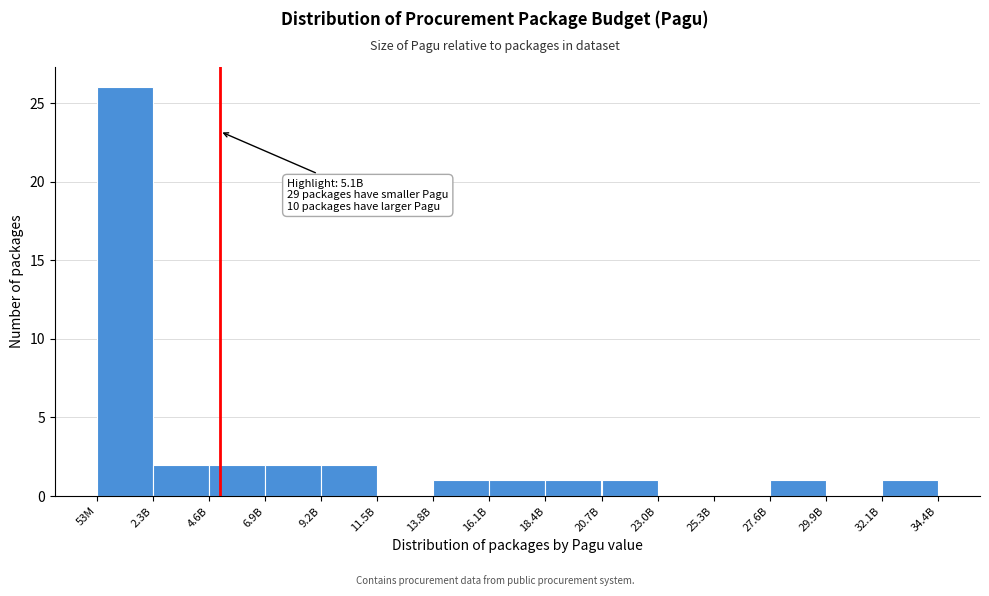

Reading right to left, what are all the values shown in this chart?

32.1B=1	29.9B=0	27.6B=1	25.3B=0	23.0B=0	20.7B=1	18.4B=1	16.1B=1	13.8B=1	11.5B=0	9.2B=2	6.9B=2	4.6B=2	2.3B=2	53M=26